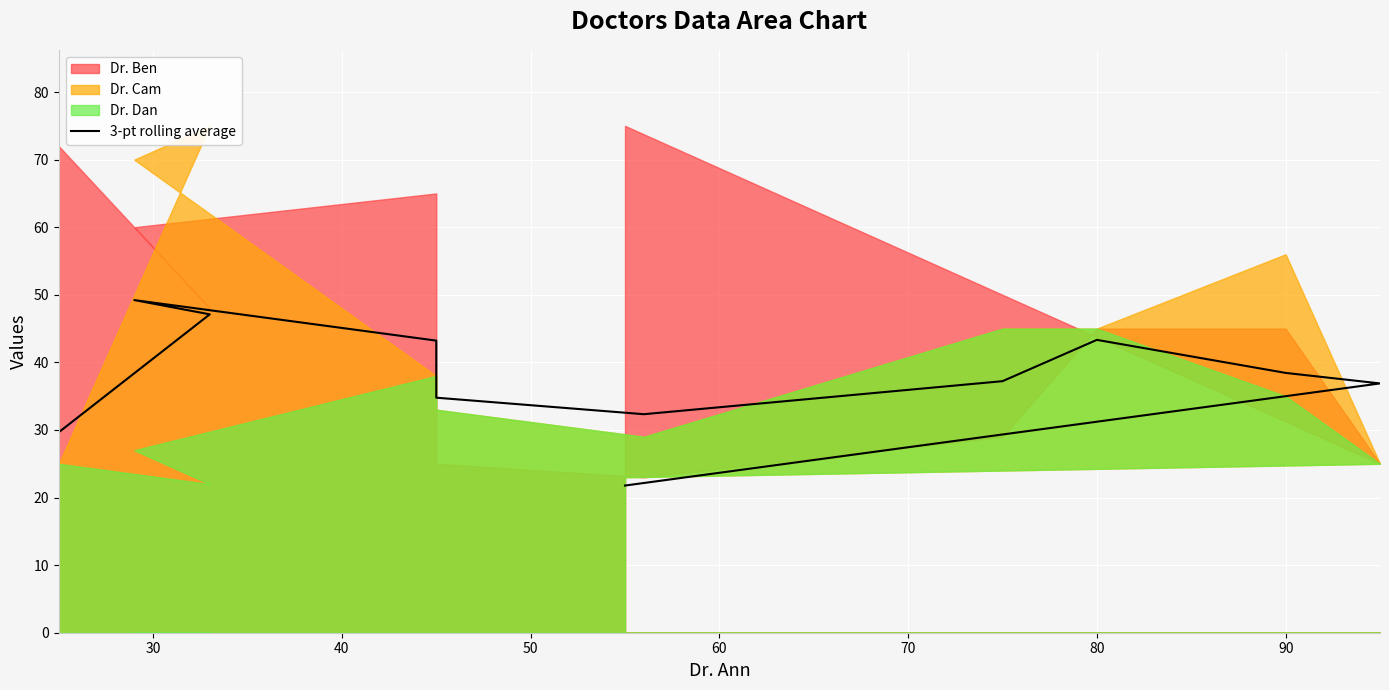

What is the sum of all values?

414.0